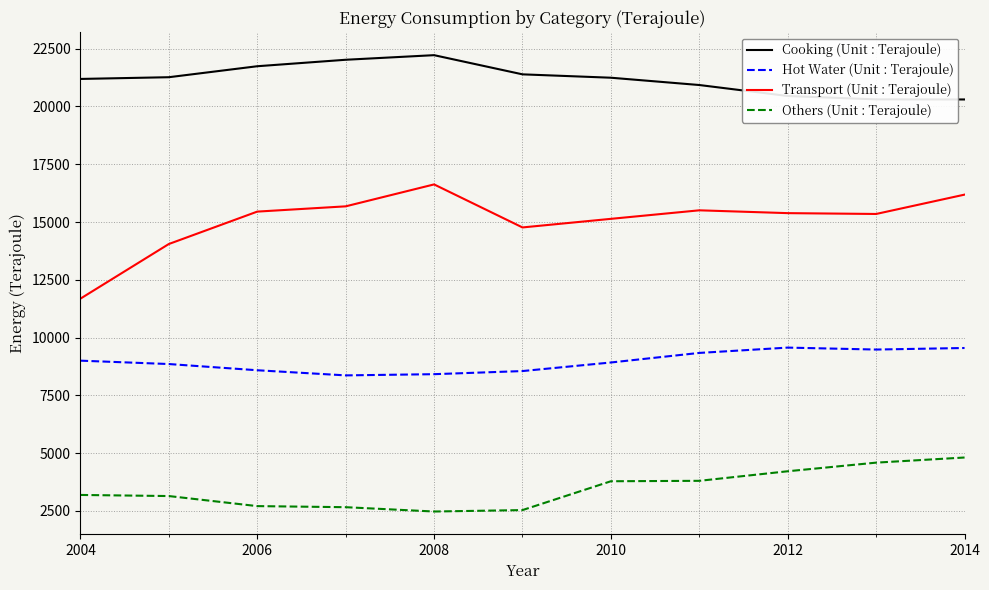

Which series has the largest total across all categories?

Cooking (Unit : Terajoule)